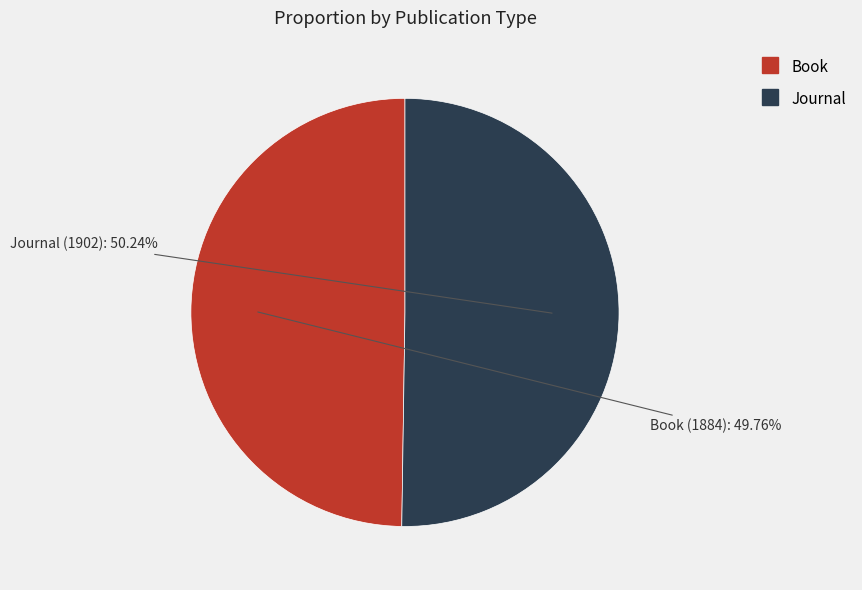

Count the number of slices in the pie.

2